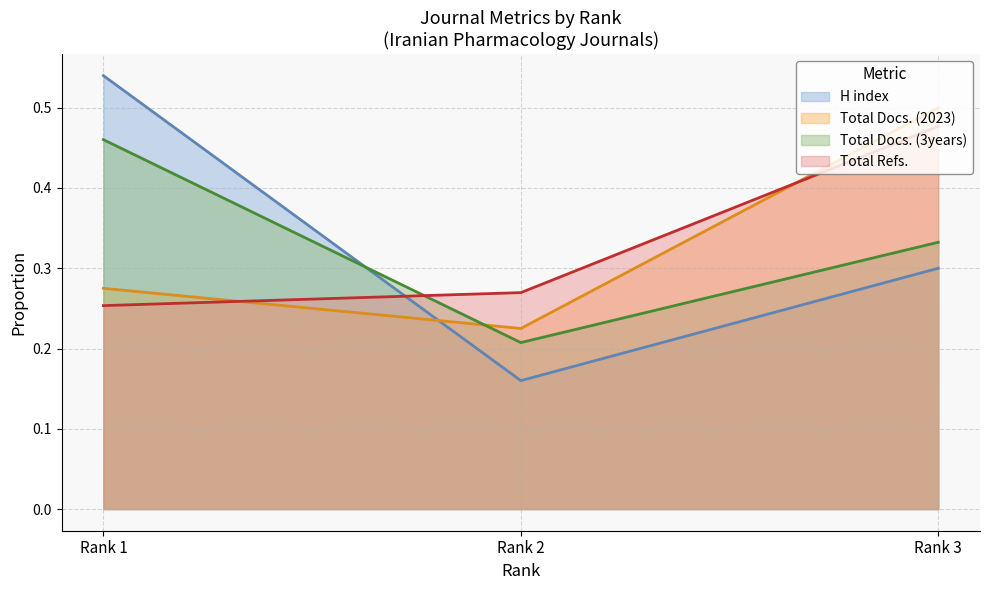

Reading left to right, extract all data points from this chart.

H index: 0.5	0.2	0.3
Total Docs. (2023): 0.3	0.2	0.5
Total Docs. (3years): 0.5	0.2	0.3
Total Refs.: 0.3	0.3	0.5